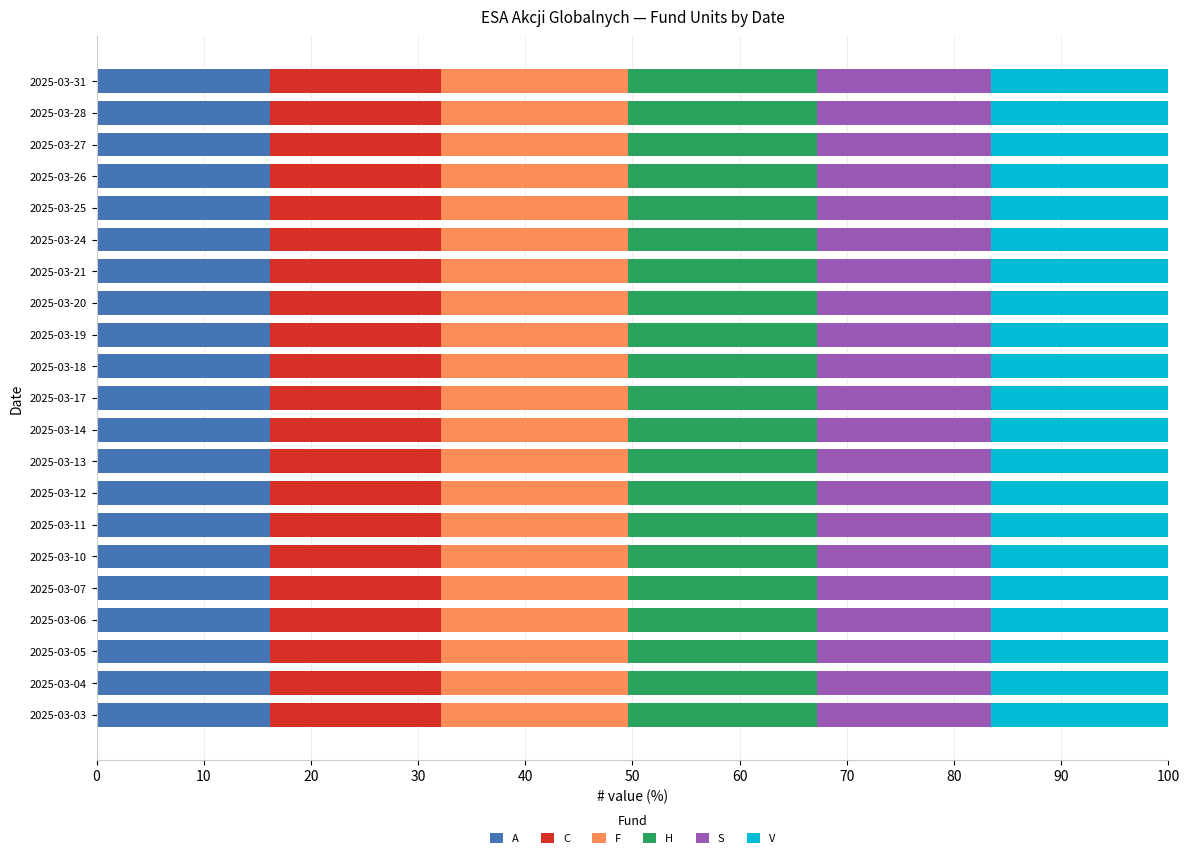

What is the total value across all series at 2025-03-10?

100.0